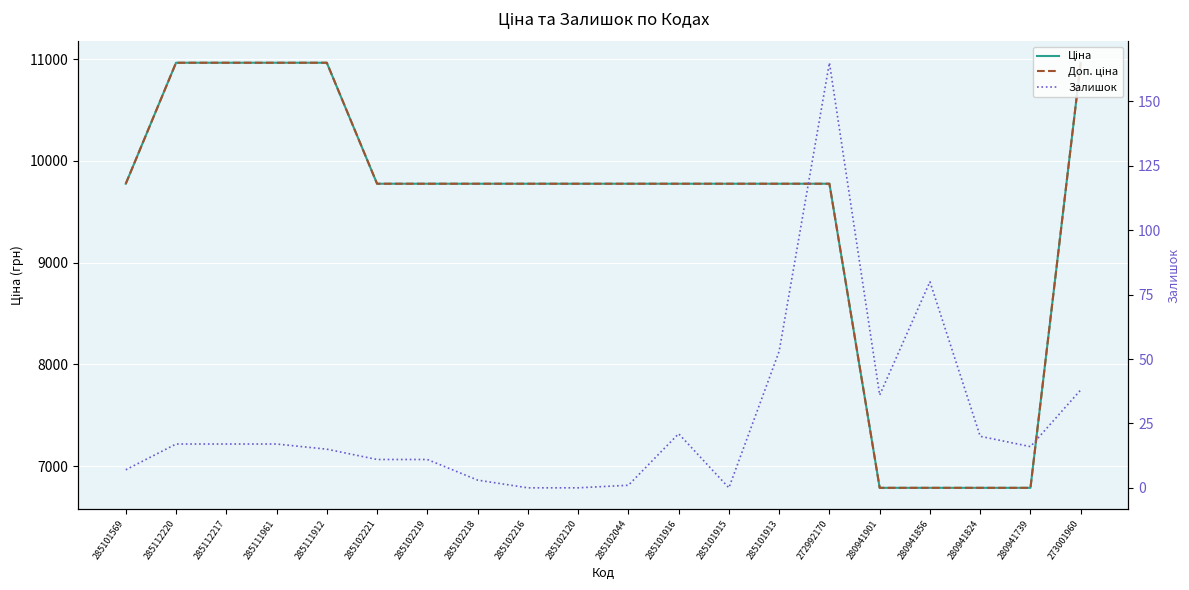

What is the label of the 20th point from the right?

285101569